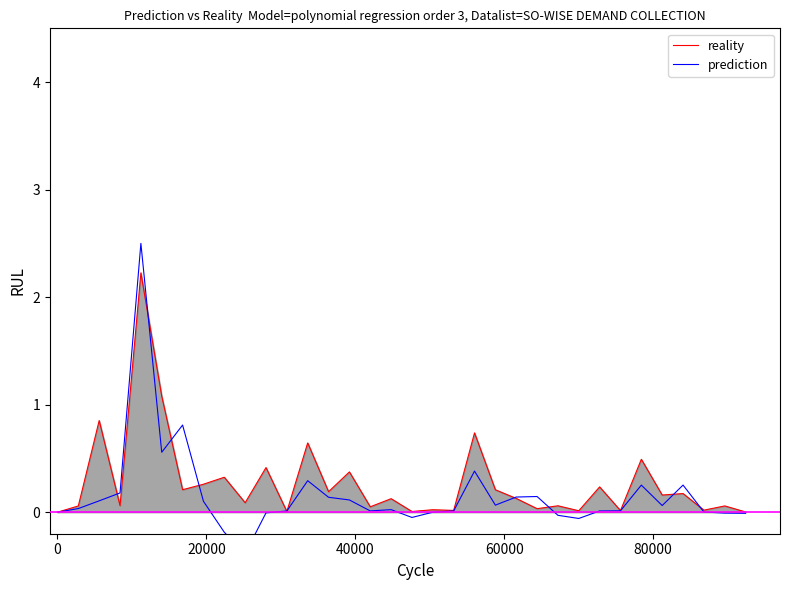

True or false: prediction and reality cross at least once.

True